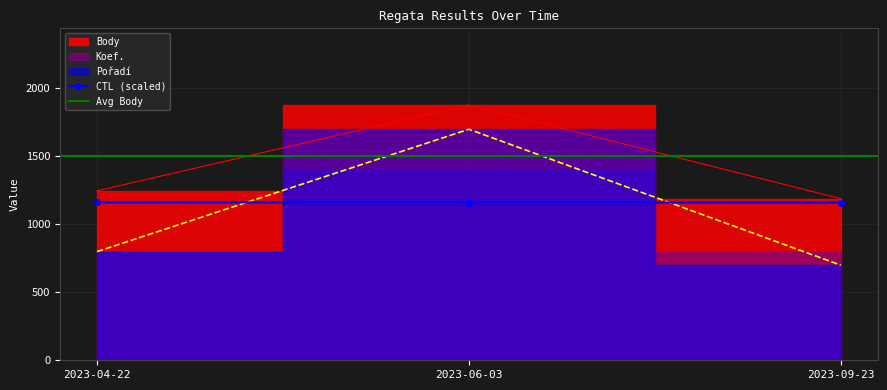

At which category does the chart reach its minimum across all series?

2023-09-23